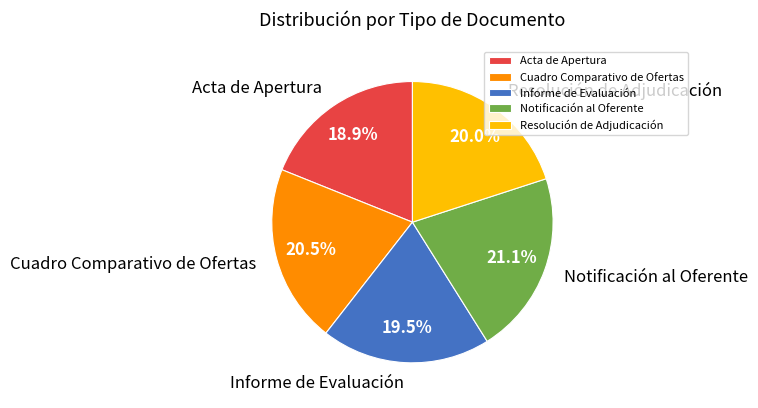

How many segments does this pie chart have?

5